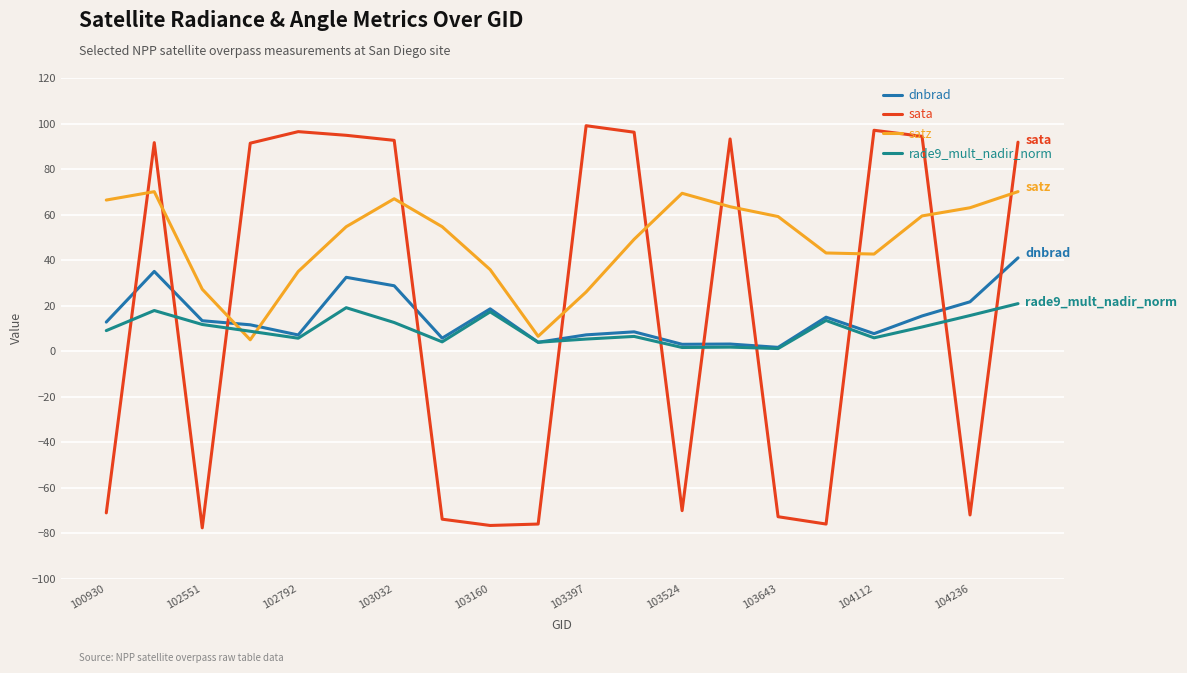

Which series has the widest spread of values?

sata